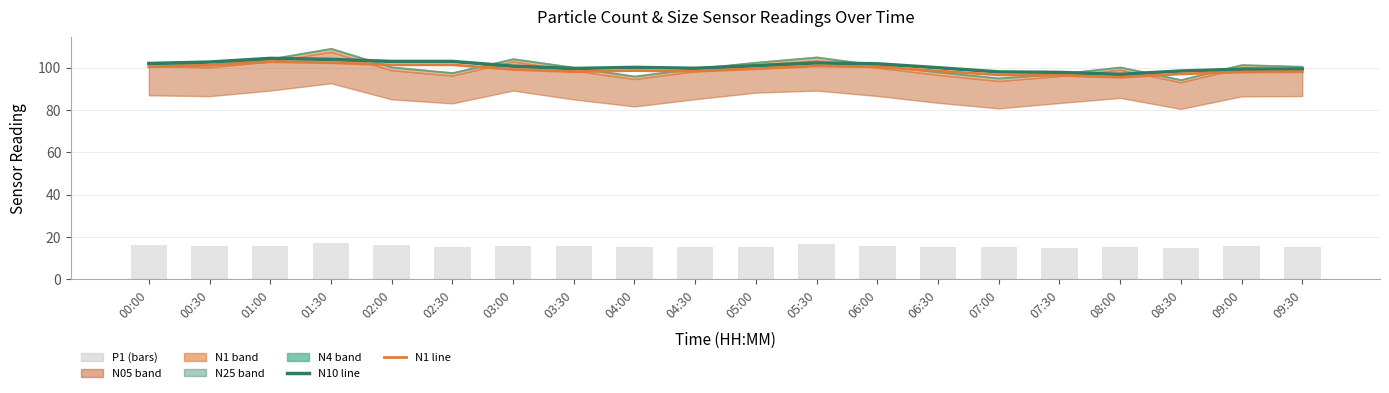

Between 02:00 and 04:30, which is larger?

02:00